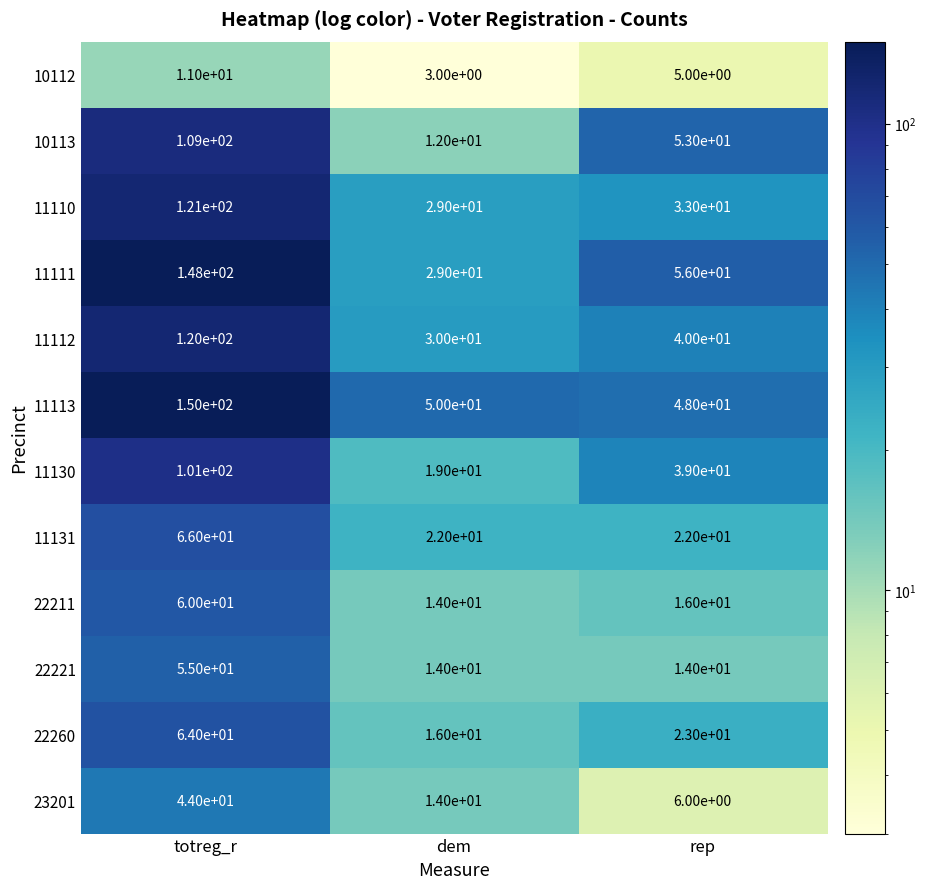

What is the total value across all series at dem?

252